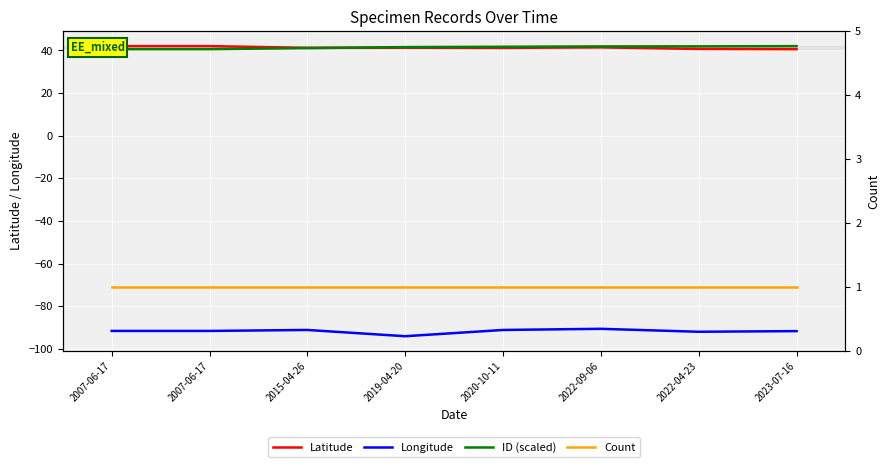

Is the value of Count at 2020-10-11 greater than the value of Longitude at 2022-09-06?

Yes